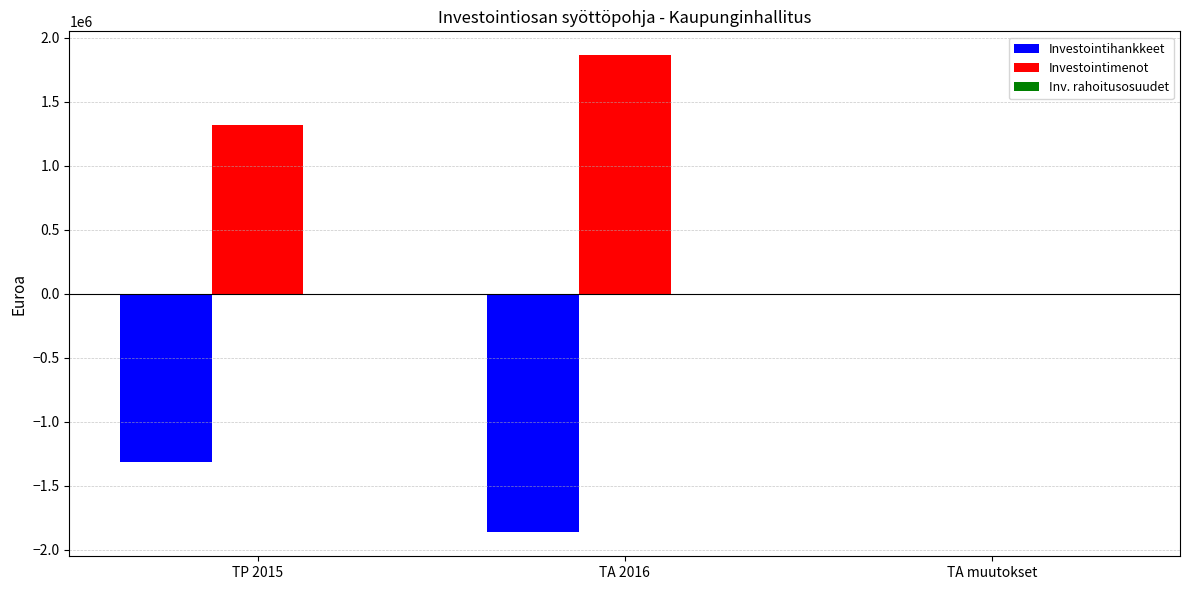

How many series are shown in this chart?

2